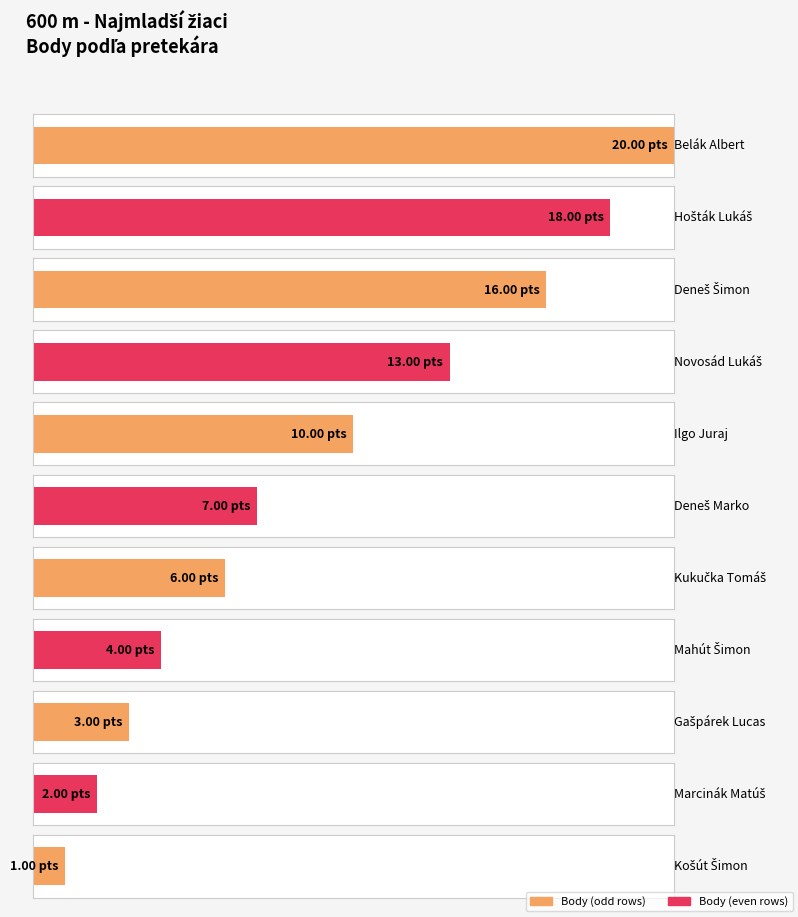

What is the change in value from Belák Albert to Deneš Šimon?

-4